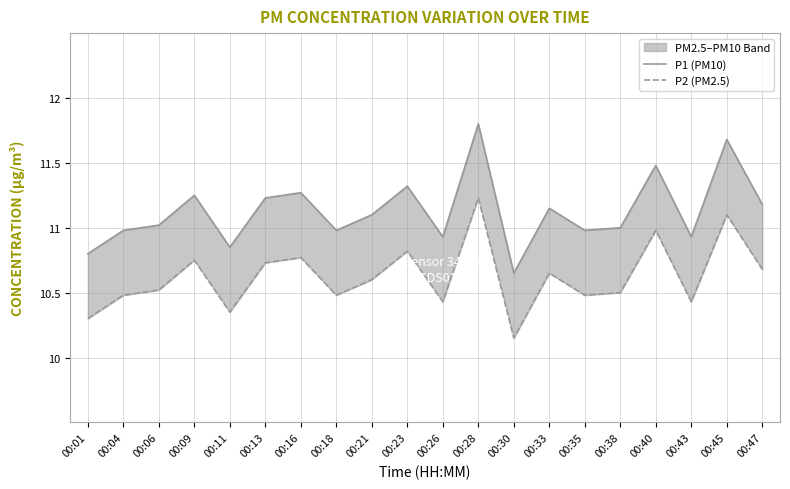

Reading left to right, list all the values displayed in this chart.

P1 (PM10): 00:01=10.8	00:04=11.0	00:06=11.0	00:09=11.2	00:11=10.8	00:13=11.2	00:16=11.3	00:18=11.0	00:21=11.1	00:23=11.3	00:26=10.9	00:28=11.8	00:30=10.7	00:33=11.2	00:35=11.0	00:38=11.0	00:40=11.5	00:43=10.9	00:45=11.7	00:47=11.2
P2 (PM2.5): 00:01=10.3	00:04=10.5	00:06=10.5	00:09=10.8	00:11=10.3	00:13=10.7	00:16=10.8	00:18=10.5	00:21=10.6	00:23=10.8	00:26=10.4	00:28=11.2	00:30=10.2	00:33=10.7	00:35=10.5	00:38=10.5	00:40=11.0	00:43=10.4	00:45=11.1	00:47=10.7